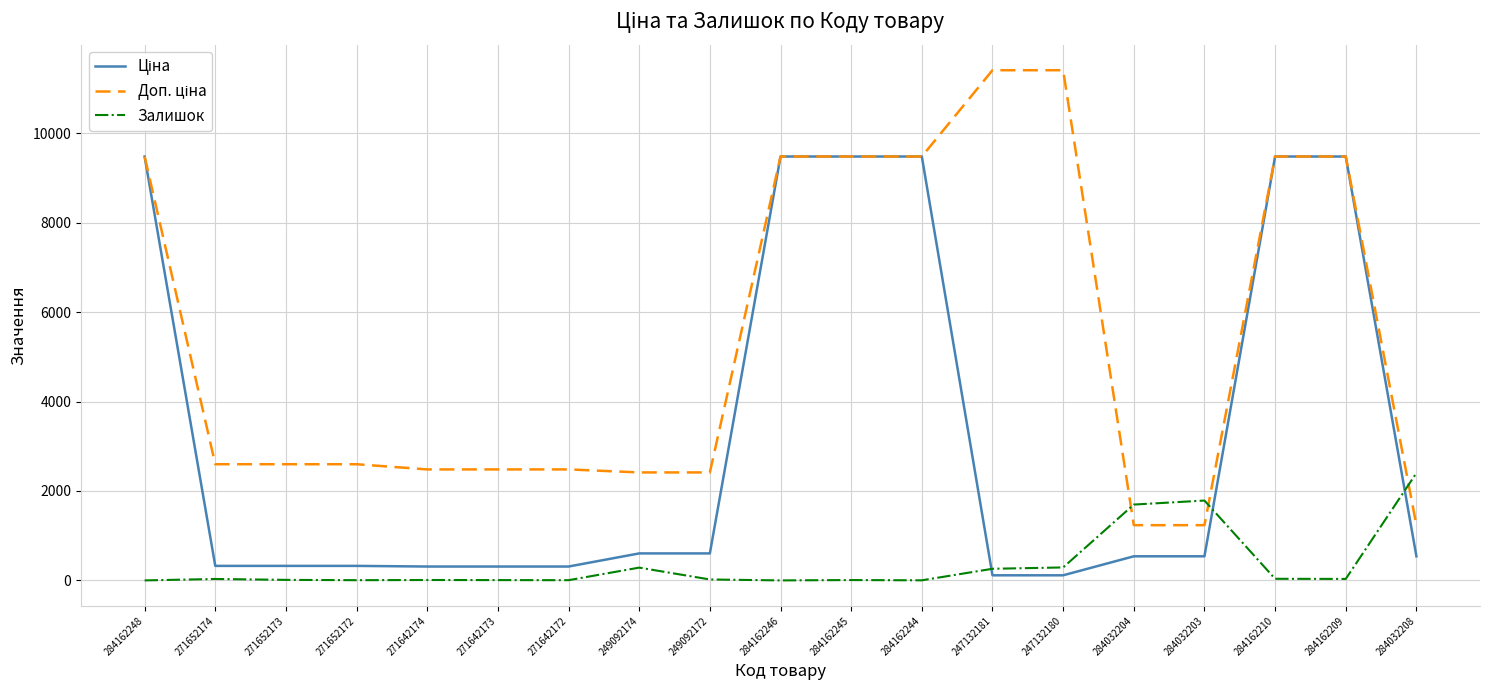

What is the maximum value shown in the chart?

11410.0